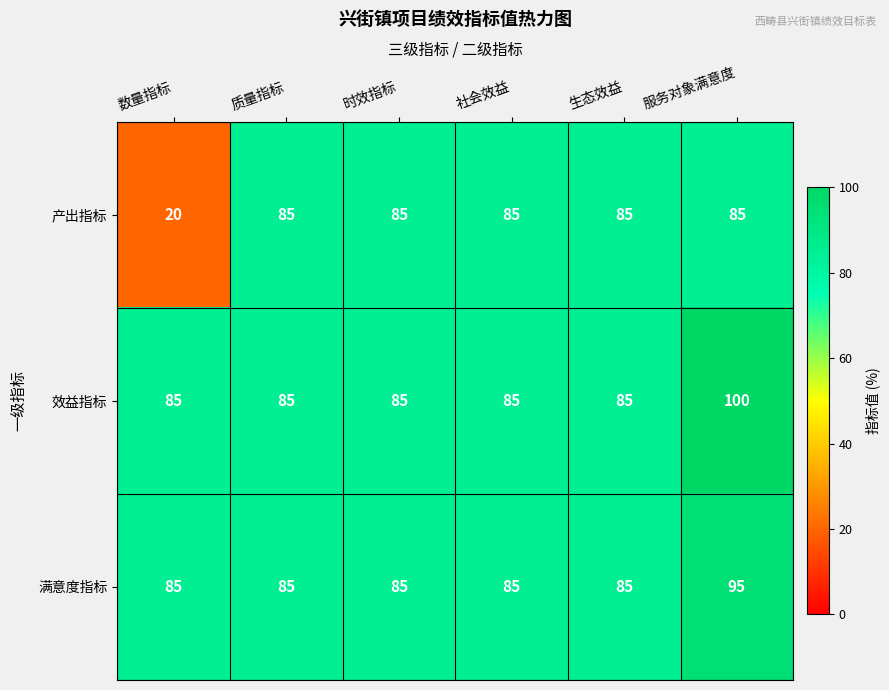

How many 满意度指标 values are between 85 and 86?

5